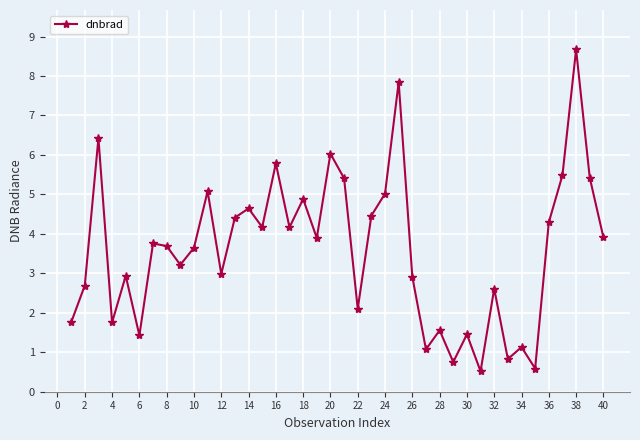

What is the smallest value displayed?

0.5